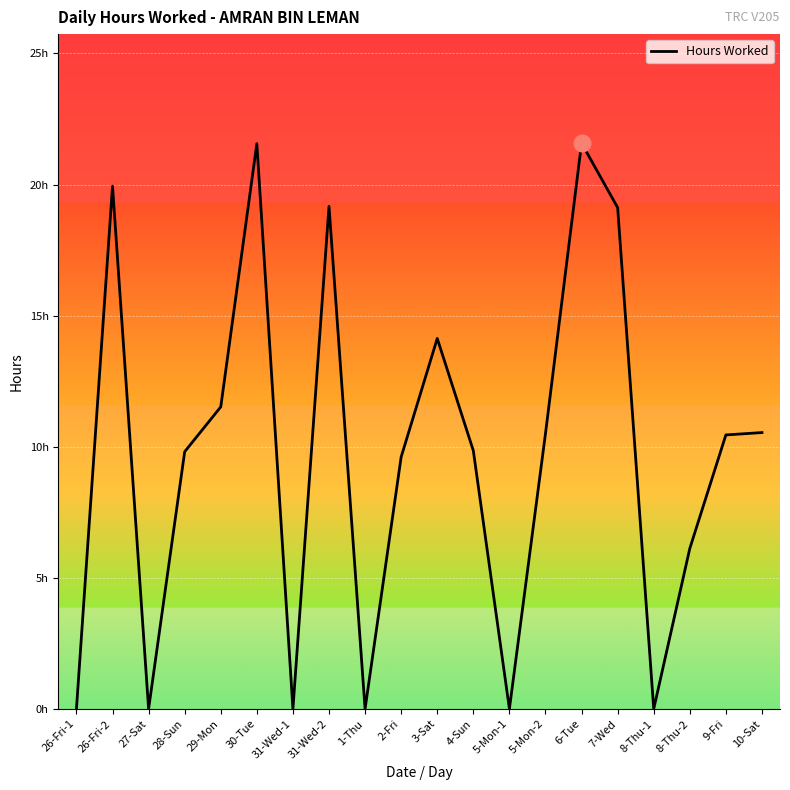

Does the chart display data point markers on the line(s)?

No